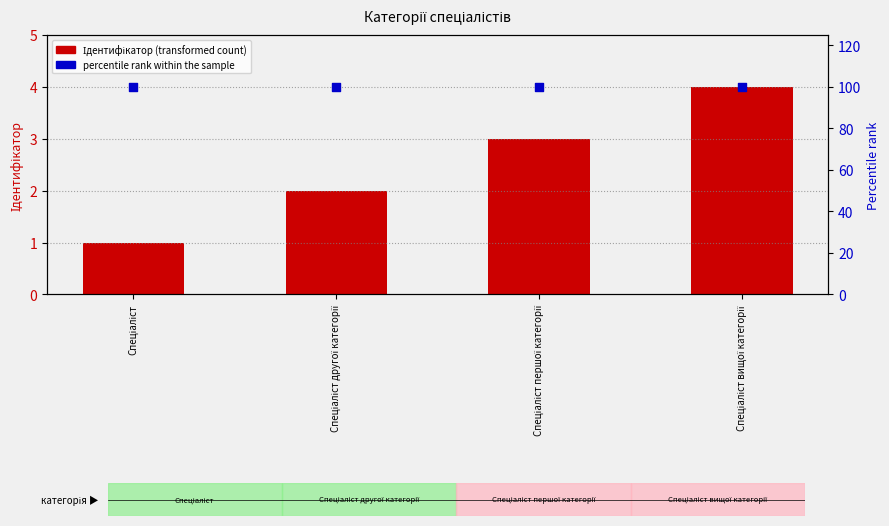

Which series has the largest total across all categories?

percentile rank within the sample